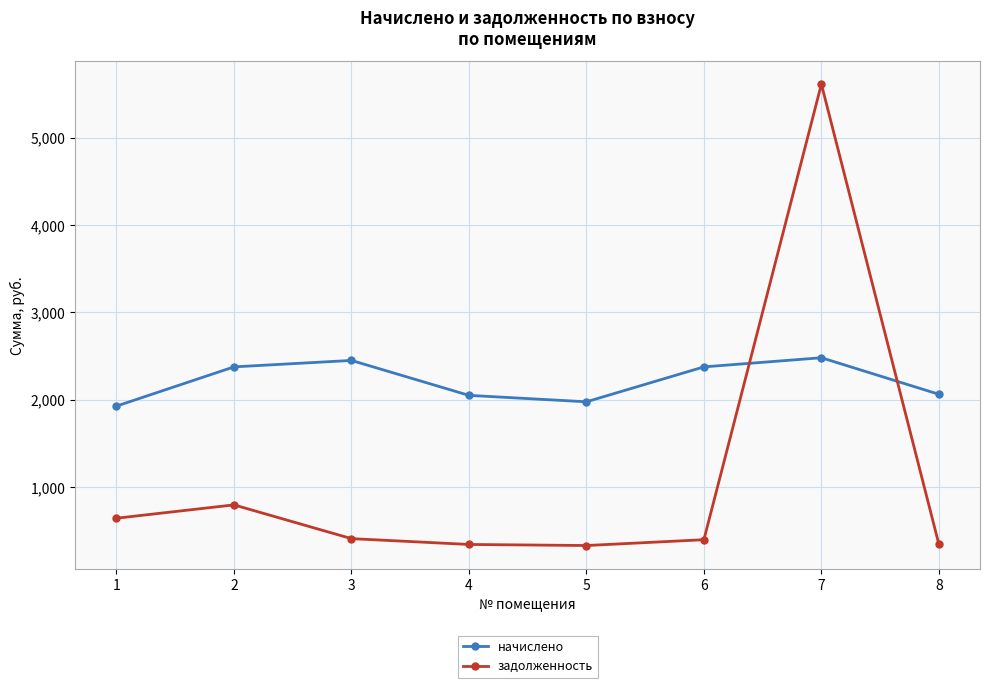

Is it true that начислено equals 2376.2 at 2?

True